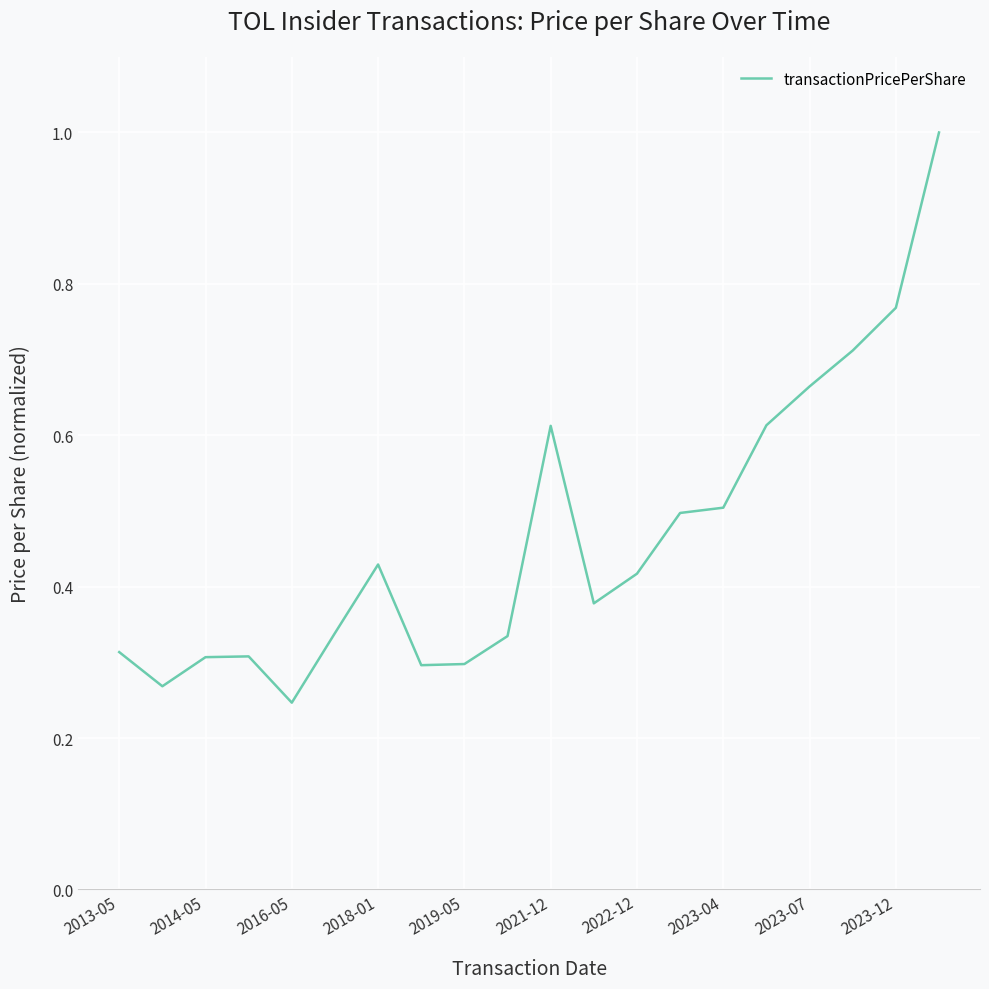

What is the greatest value displayed?

1.0